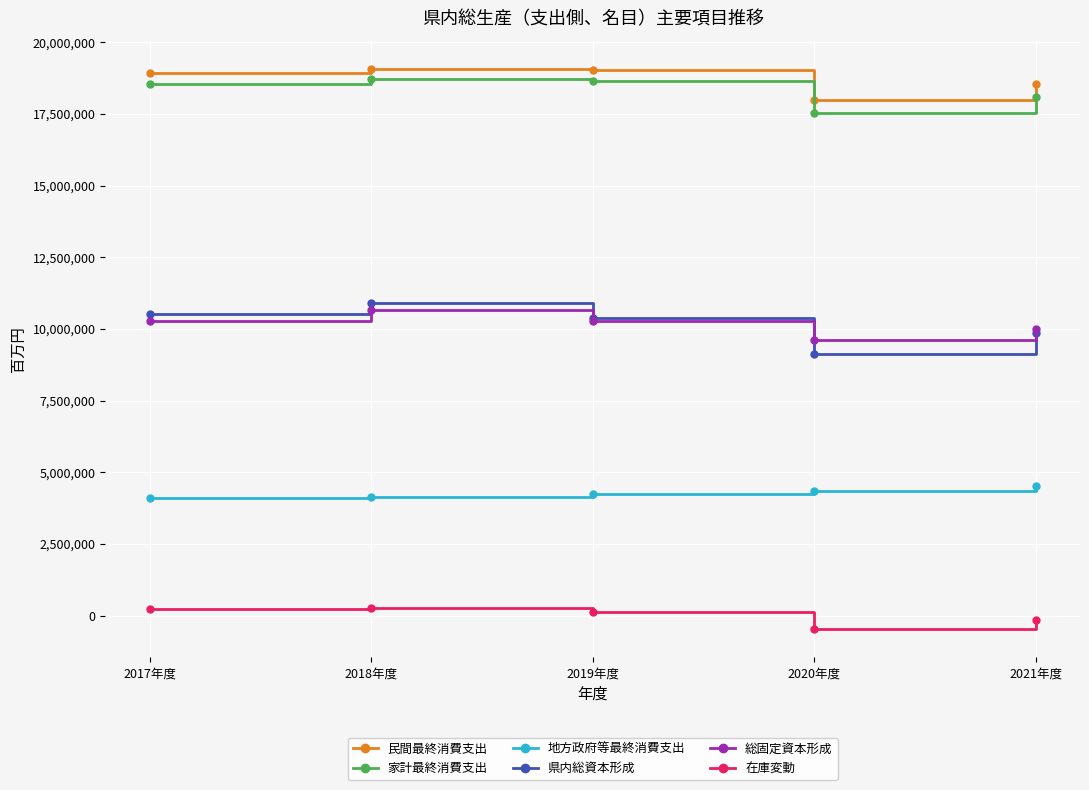

True or false: 総固定資本形成 has a value of 3506934 at 2019年度.

False